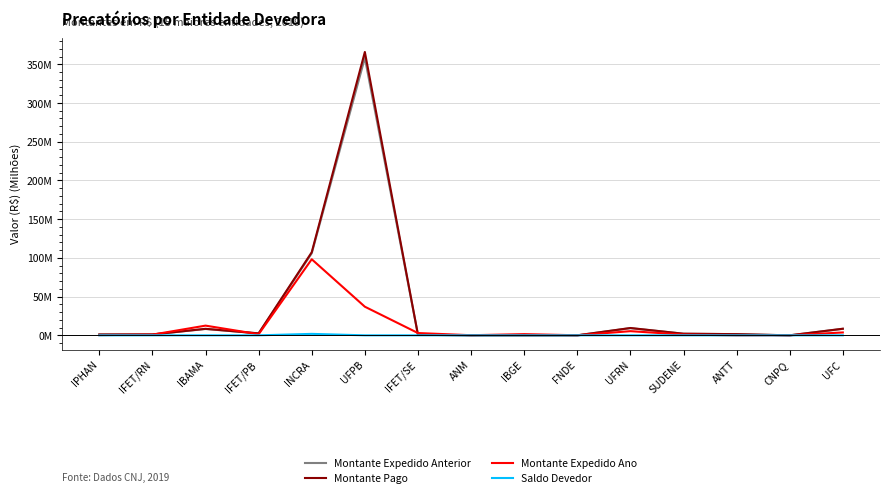

Reading left to right, what are all the values shown in this chart?

Montante Expedido Anterior: 1.1	1.1	8.2	2.5	106.0	358.2	0.7	0.0	0.0	0.0	9.3	2.0	1.5	0.0	8.4
Montante Pago: 1.1	1.1	8.4	2.5	107.3	365.9	0.7	0.0	0.0	0.0	9.5	2.1	1.5	0.0	8.5
Montante Expedido Ano: 0.3	0.9	12.5	1.5	98.2	37.0	3.0	0.1	1.6	0.1	5.4	1.0	0.0	0.1	3.7
Saldo Devedor: 0.0	0.0	0.0	0.0	1.9	0.0	0.0	0.0	0.0	0.0	0.0	0.0	0.0	0.0	0.0